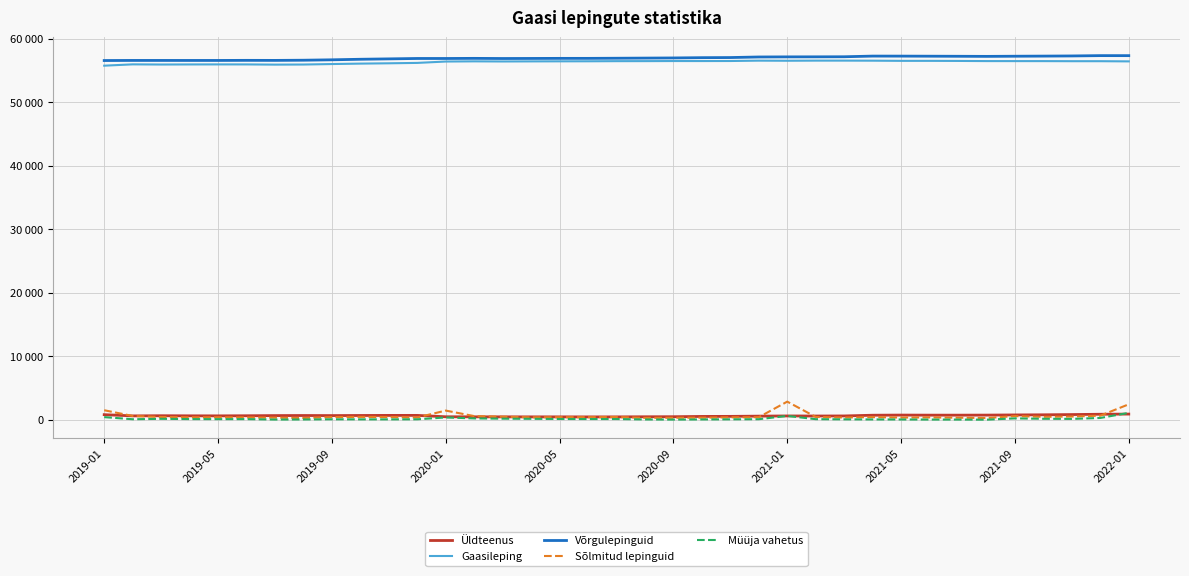

Does the chart have visible grid lines?

Yes